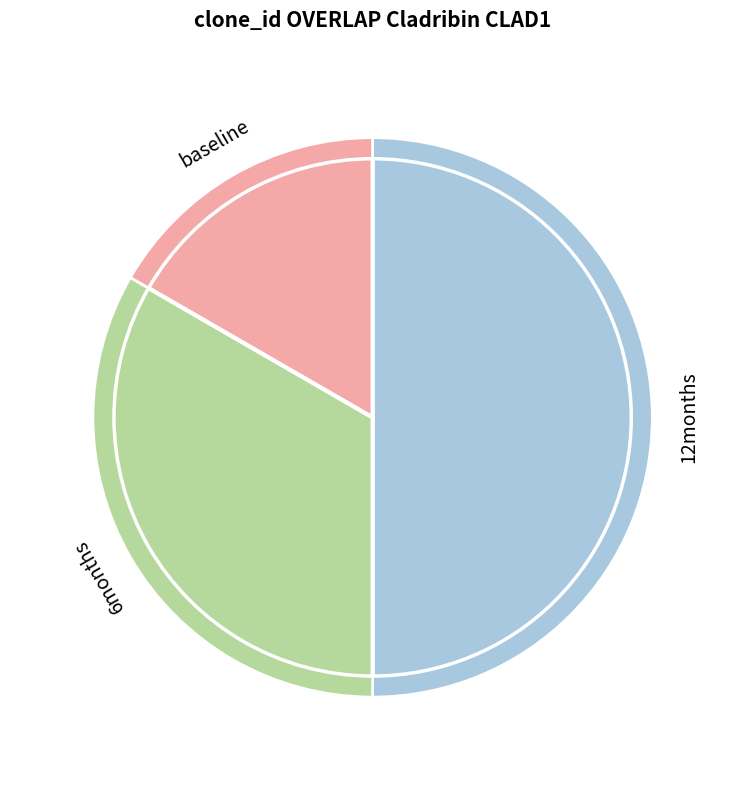

To the nearest percent, what is the difference between the 1 and 2 slice percentages?

17%